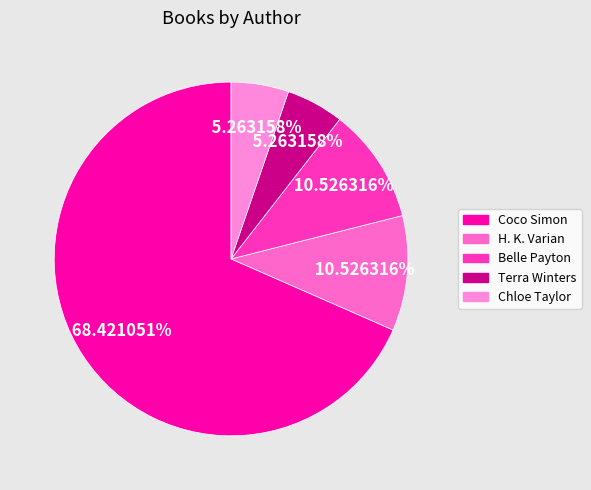

To the nearest percent, what is the difference between the Coco Simon and Belle Payton slice percentages?

58%